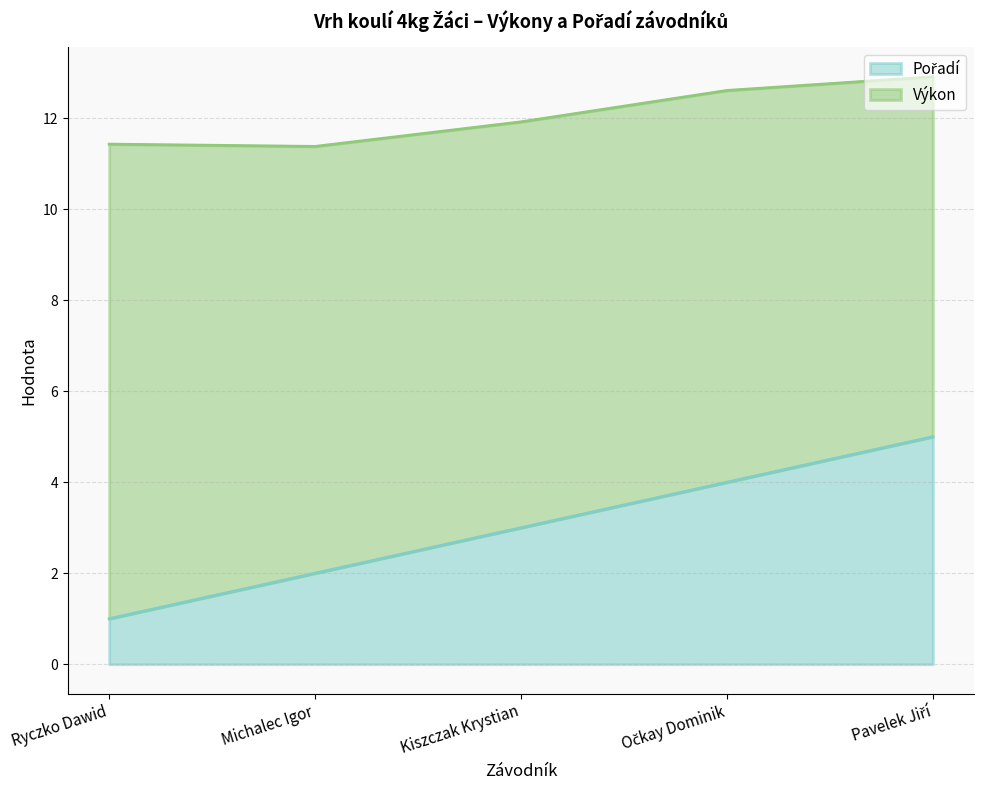

What is the sum of the values at Pavelek Jiří and Ryczko Dawid?

6